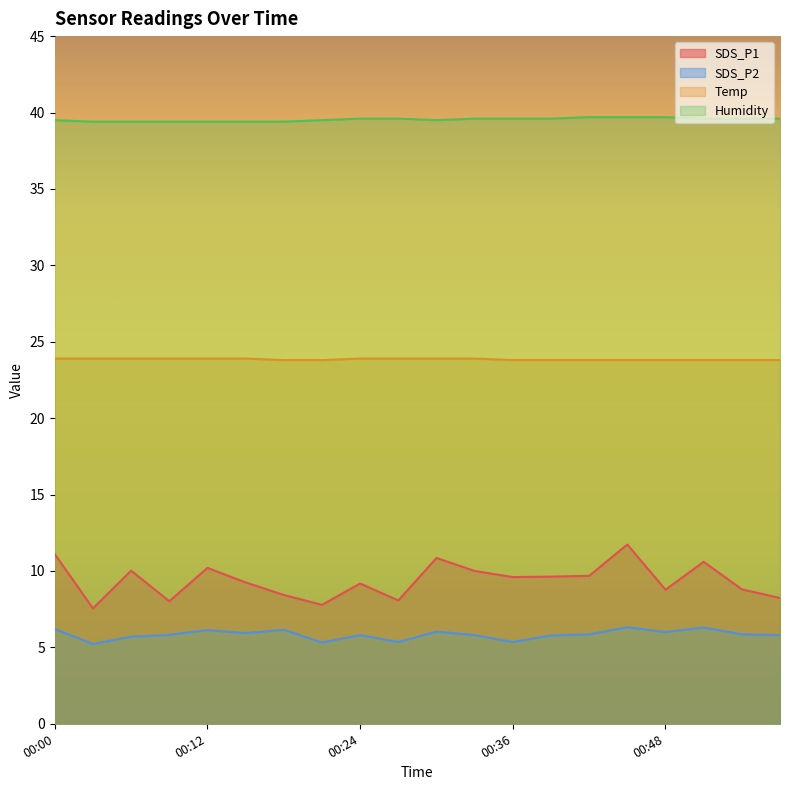

Reading left to right, transcribe all the data shown in this chart.

SDS_P1: 00:00=11.1	00:03=7.5	00:06=10.0	00:09=8.0	00:12=10.2	00:15=9.2	00:18=8.4	00:21=7.8	00:24=9.2	00:27=8.1	00:30=10.8	00:33=10.0	00:36=9.6	00:39=9.6	00:42=9.7	00:45=11.7	00:48=8.8	00:51=10.6	00:54=8.8	00:57=8.2
SDS_P2: 00:00=6.2	00:03=5.2	00:06=5.7	00:09=5.8	00:12=6.1	00:15=5.9	00:18=6.2	00:21=5.3	00:24=5.8	00:27=5.3	00:30=6.0	00:33=5.8	00:36=5.3	00:39=5.8	00:42=5.8	00:45=6.3	00:48=6.0	00:51=6.3	00:54=5.8	00:57=5.8
Temp: 00:00=23.9	00:03=23.9	00:06=23.9	00:09=23.9	00:12=23.9	00:15=23.9	00:18=23.8	00:21=23.8	00:24=23.9	00:27=23.9	00:30=23.9	00:33=23.9	00:36=23.8	00:39=23.8	00:42=23.8	00:45=23.8	00:48=23.8	00:51=23.8	00:54=23.8	00:57=23.8
Humidity: 00:00=39.5	00:03=39.4	00:06=39.4	00:09=39.4	00:12=39.4	00:15=39.4	00:18=39.4	00:21=39.5	00:24=39.6	00:27=39.6	00:30=39.5	00:33=39.6	00:36=39.6	00:39=39.6	00:42=39.7	00:45=39.7	00:48=39.7	00:51=39.6	00:54=39.6	00:57=39.6